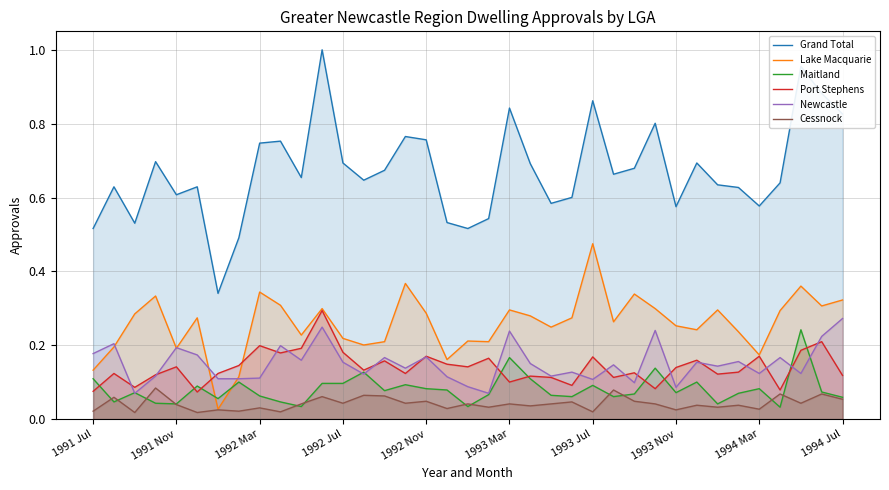

What is the difference between the maximum and minimum values in the Port Stephens series?

0.2